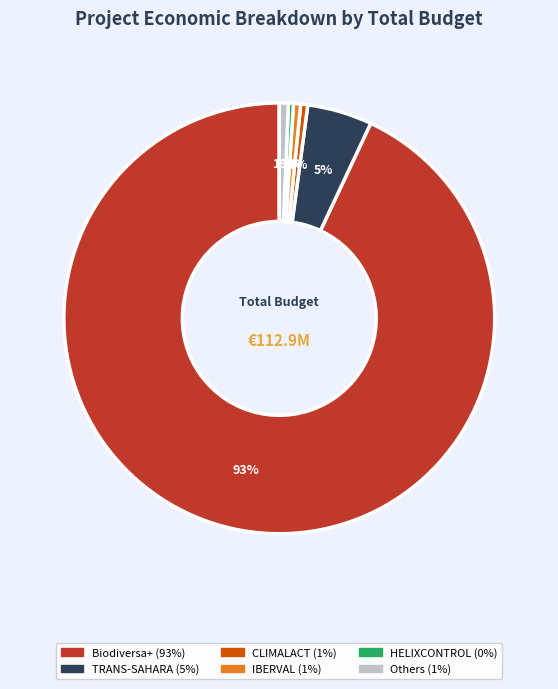

Is there any slice that represents more than half of the pie?

Yes